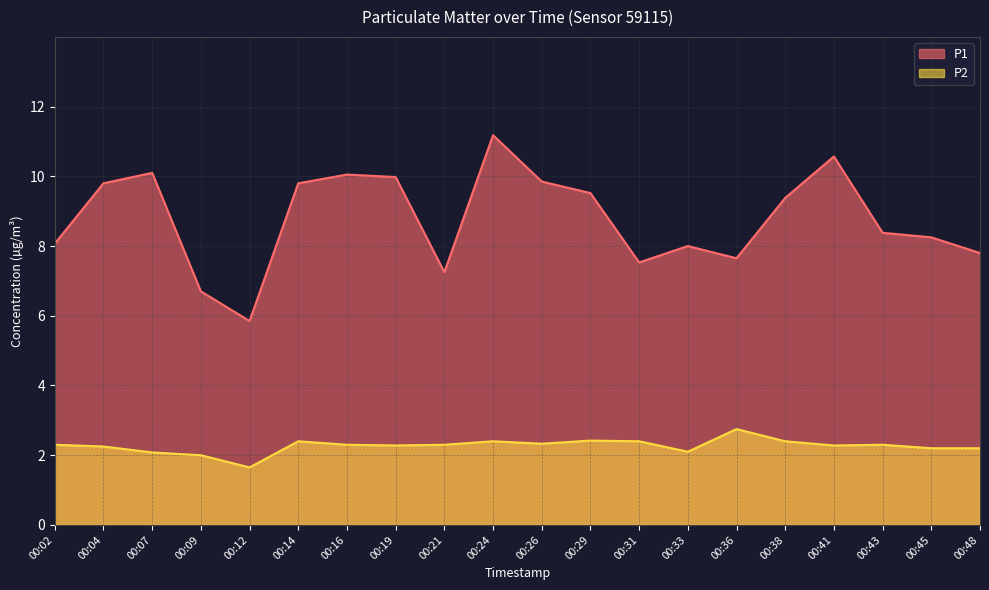

What is the average value of the P1 series?

8.8